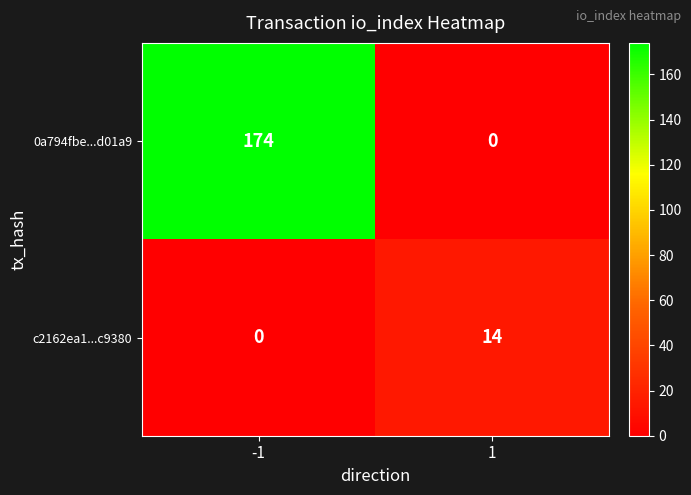

What is the average value of the c2162ea1...c9380 series?

7